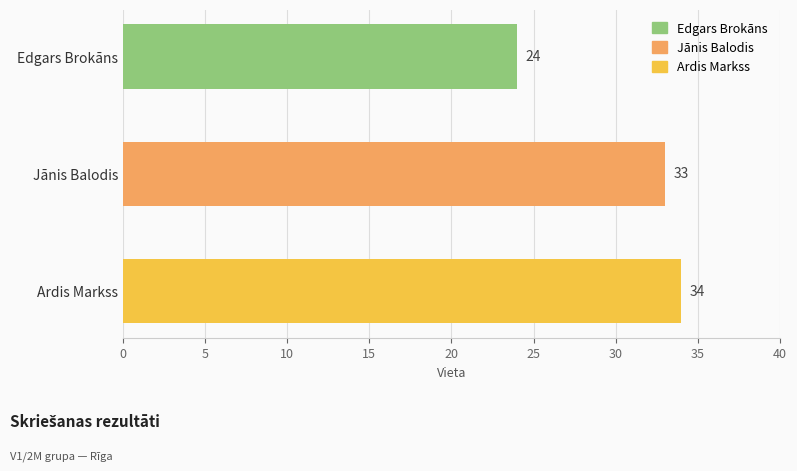

Count the values in the range 24 to 34.

3